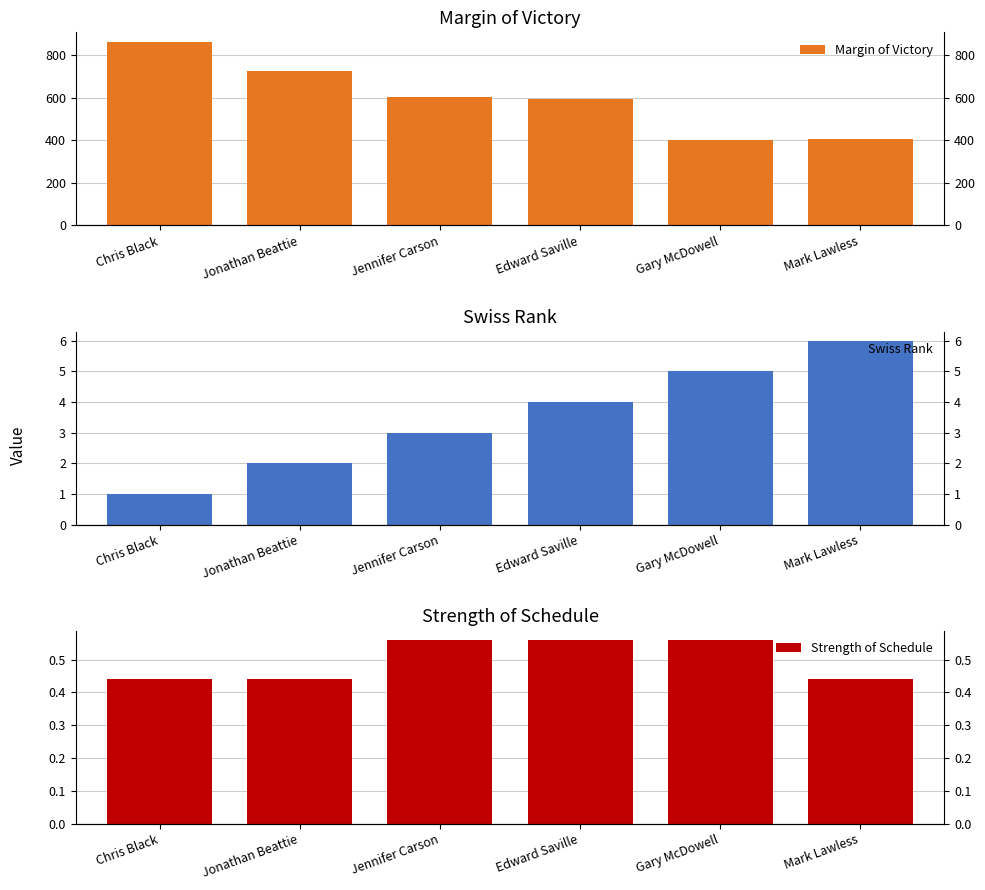

At which label is Strength of Schedule closest to 0?

Chris Black